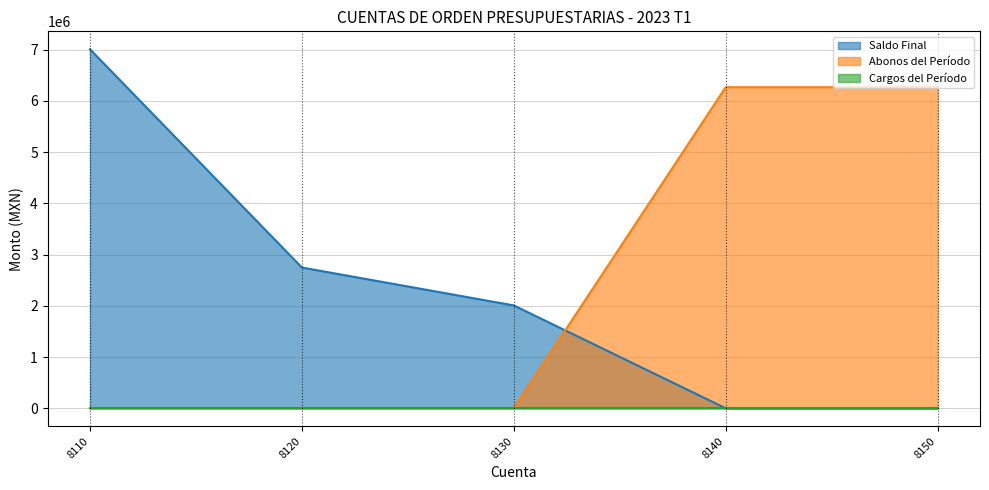

The value of Saldo Final at 8130 is 2007000.0. True or false?

True